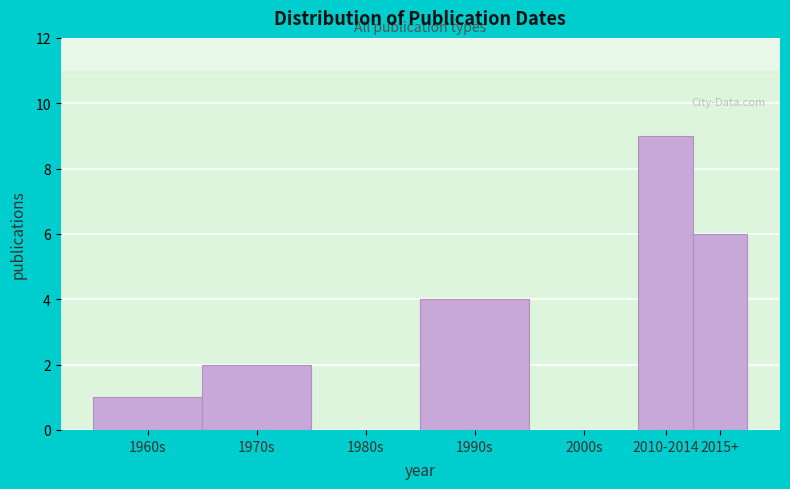

Reading left to right, what are all the values shown in this chart?

1960s=1	1970s=2	1980s=0	1990s=4	2000s=0	2010-2014=9	2015+=6